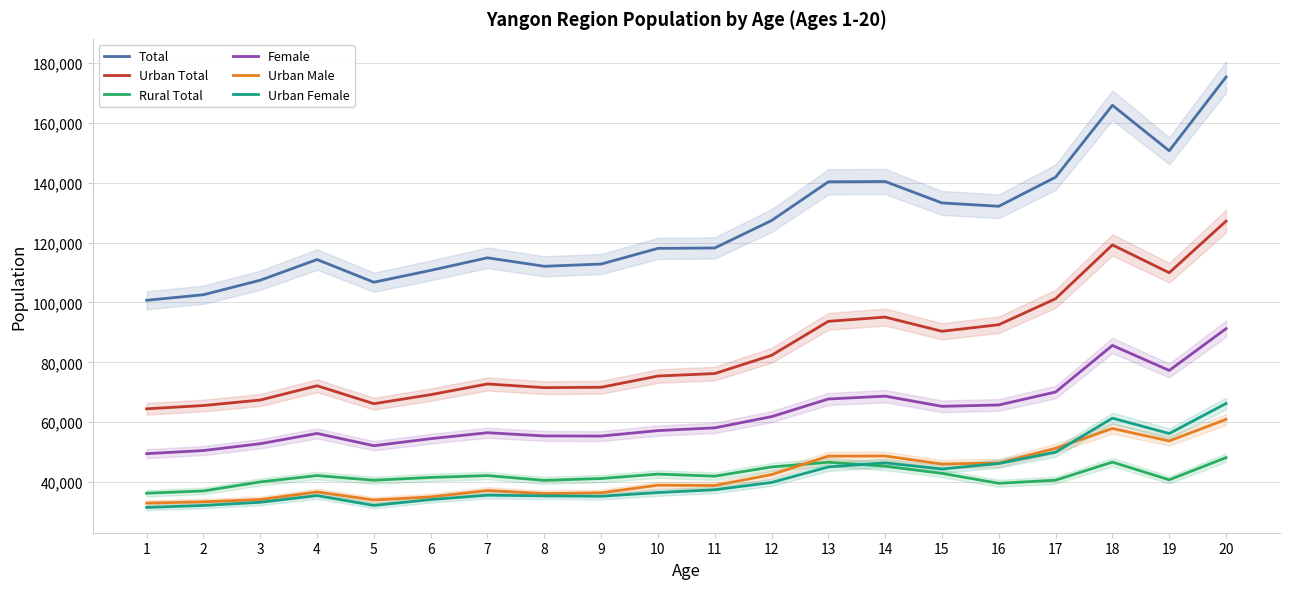

Is this an area chart (filled region under the line)?

No